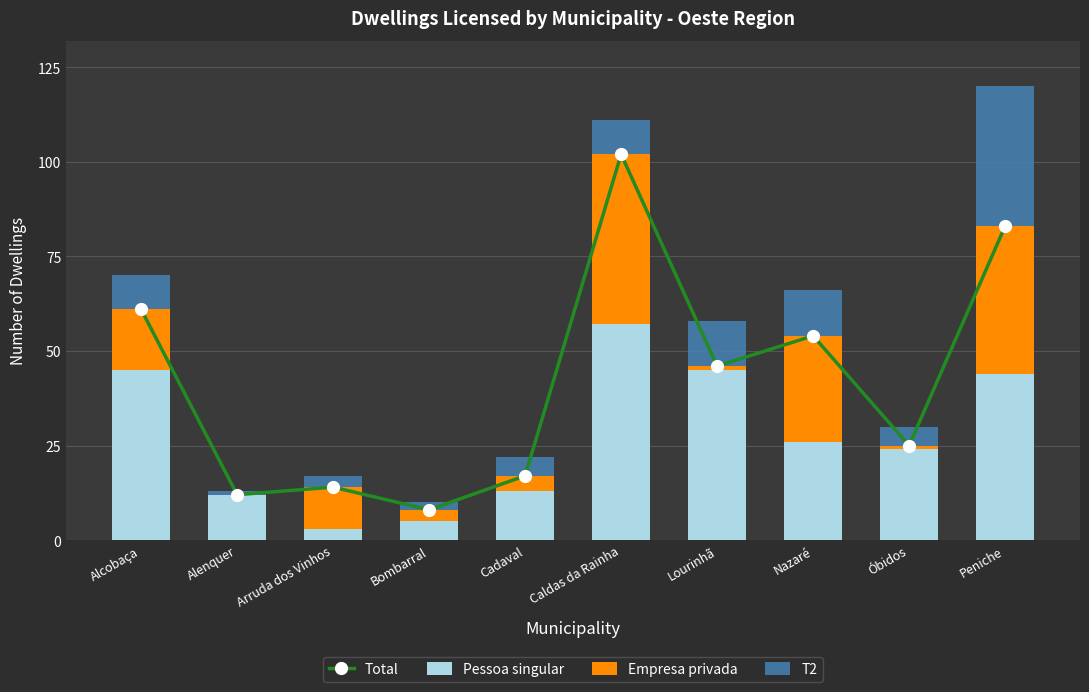

The Pessoa singular series shows 57 at Caldas da Rainha. True or false?

True